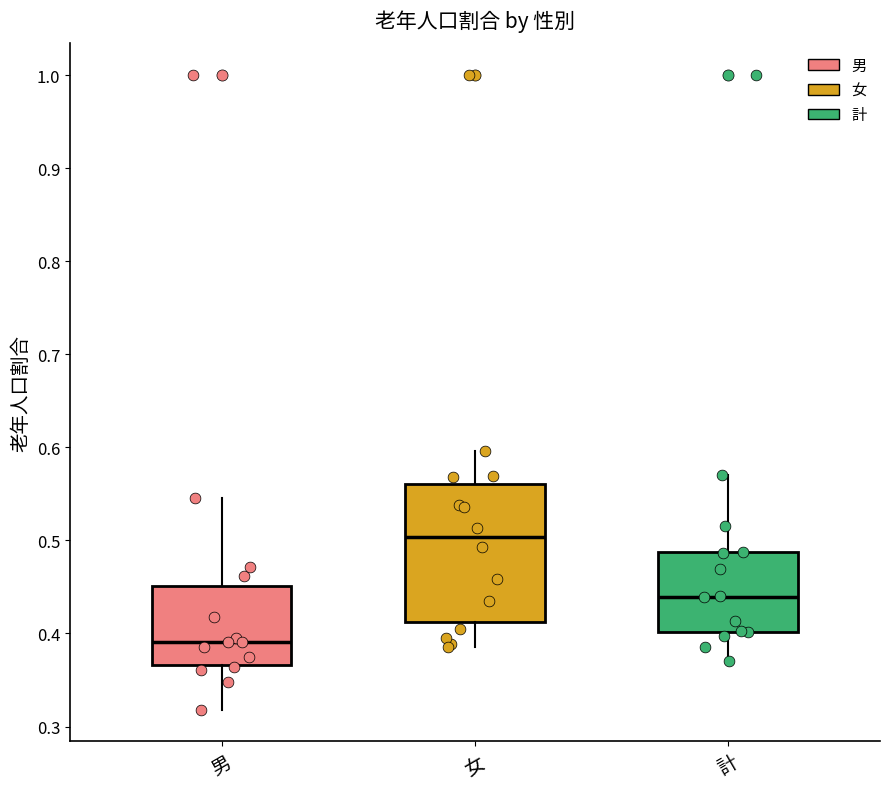

Where does the lower whisker of the box for 計 end on the y-axis? The values are not printed on the chart, so give them approximately, as read against the axis.

0.37